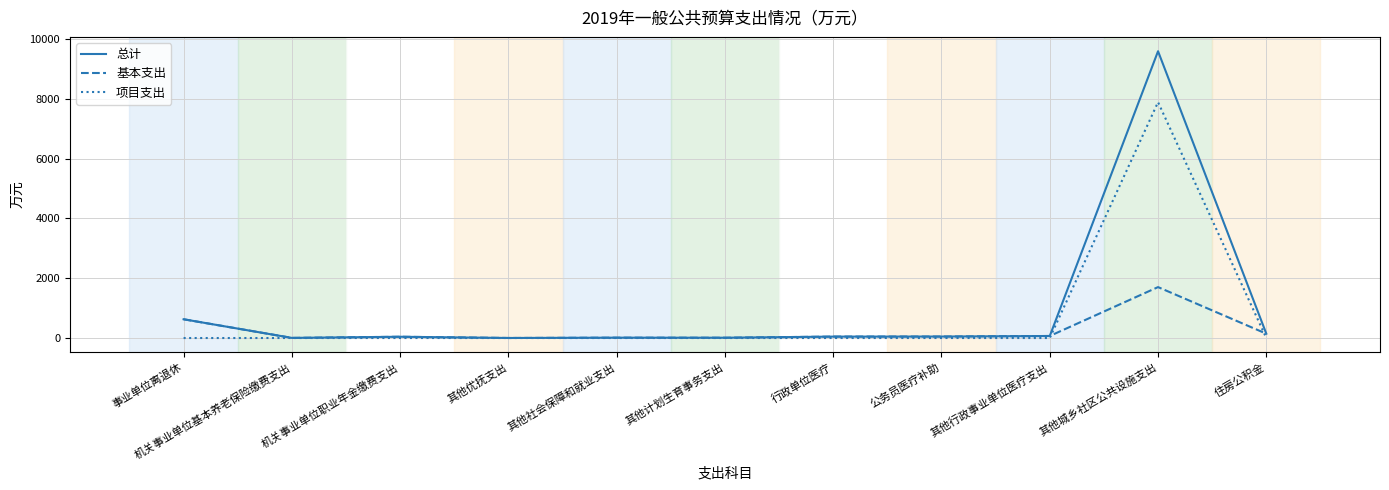

Rank the series by their maximum value, from lowest to highest.

基本支出, 项目支出, 总计